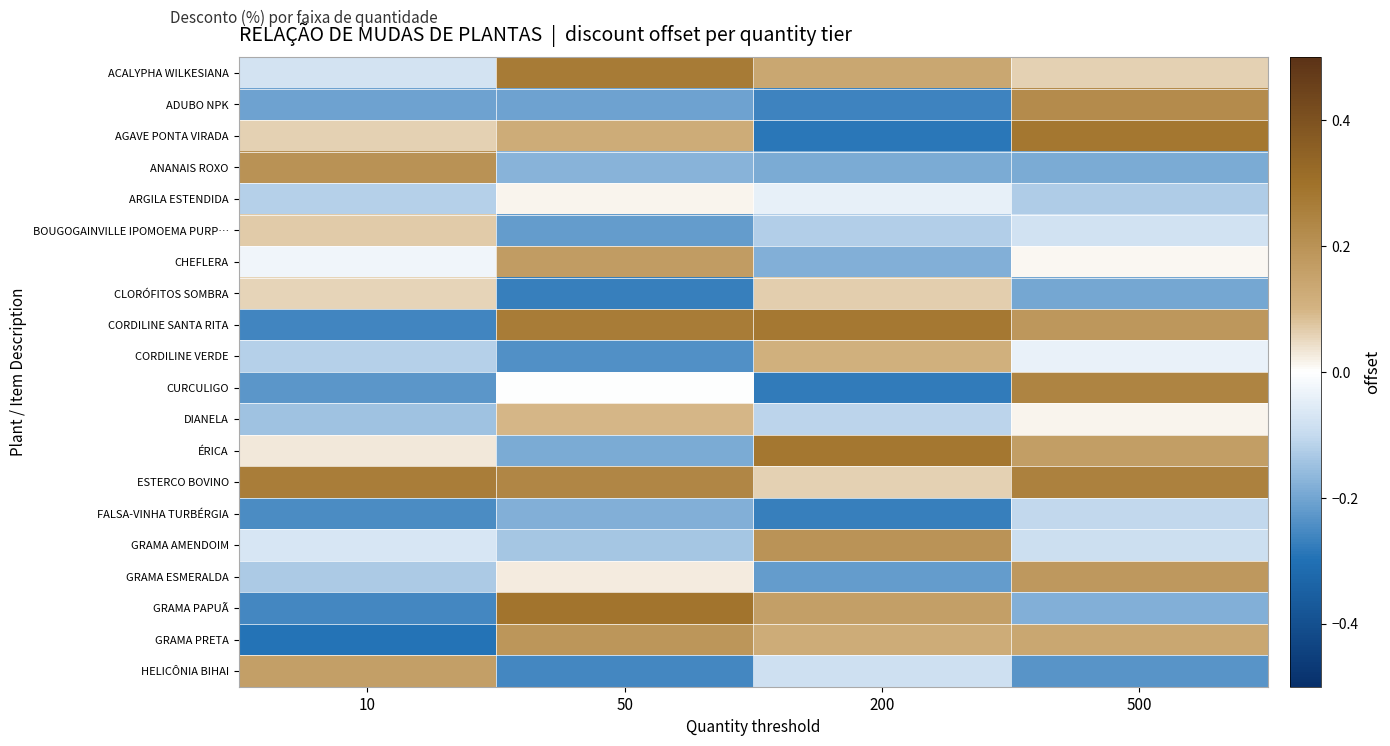

Which series has the widest spread of values?

AGAVE PONTA VIRADA